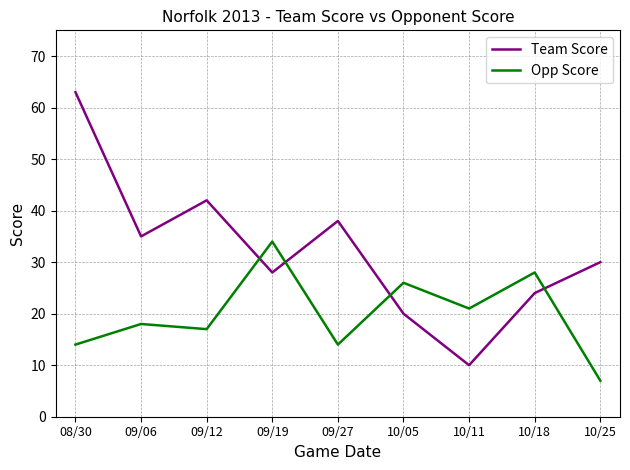

Between which two adjacent categories do Opp Score and Team Score first intersect?

09/12 and 09/19